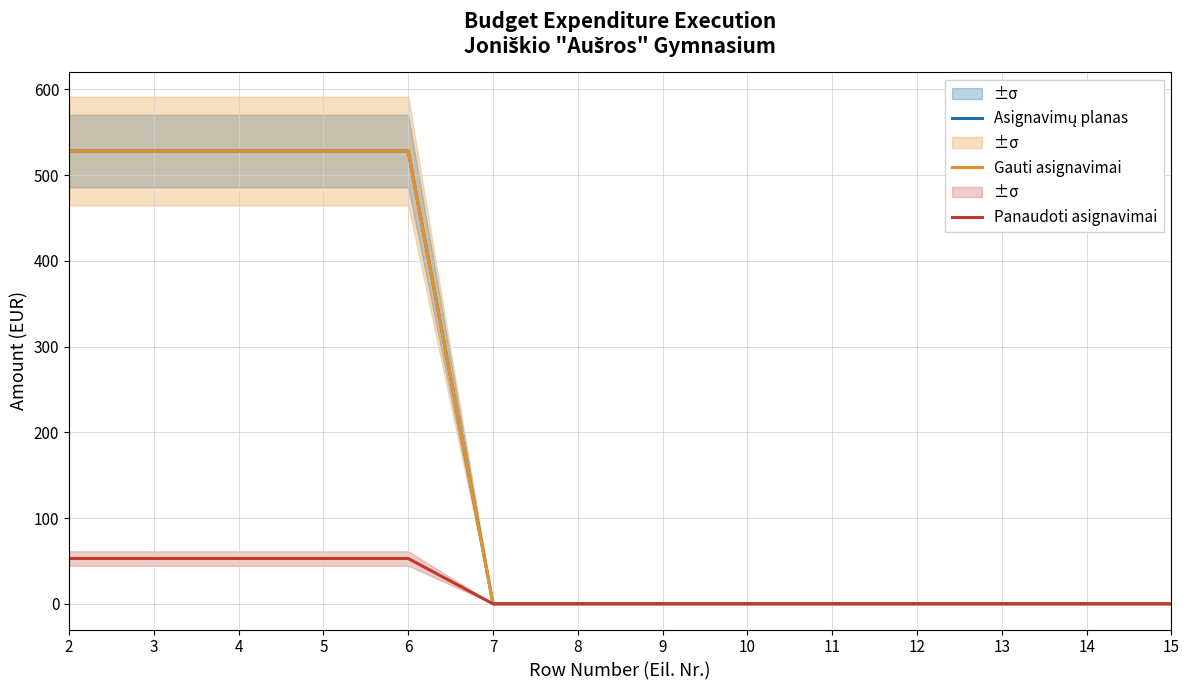

True or false: Asignavimų planas and Gauti asignavimai cross at least once.

False